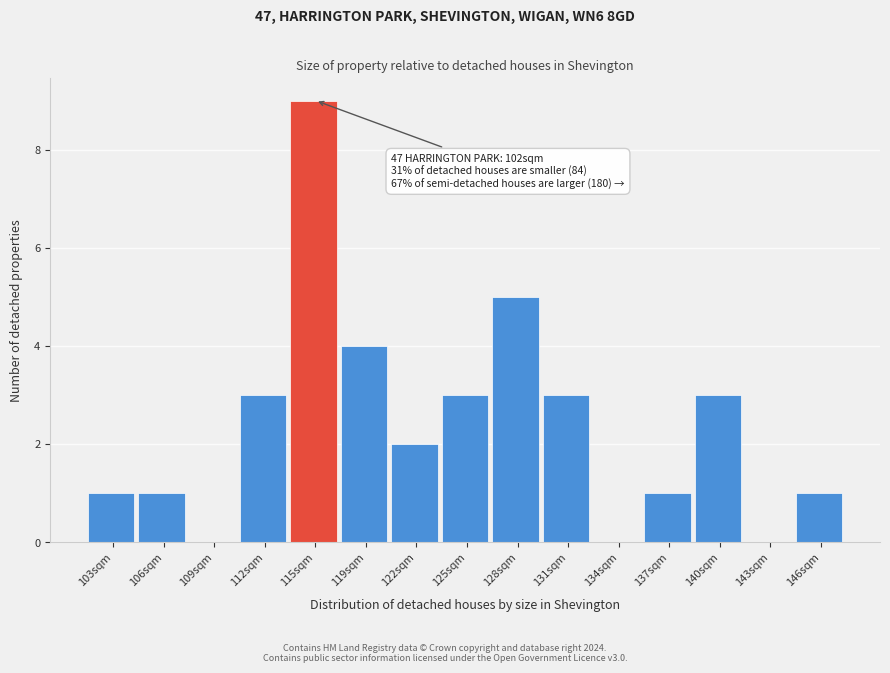

Reading left to right, what are all the values shown in this chart?

103sqm=1	106sqm=1	109sqm=0	112sqm=3	115sqm=9	119sqm=4	122sqm=2	125sqm=3	128sqm=5	131sqm=3	134sqm=0	137sqm=1	140sqm=3	143sqm=0	146sqm=1